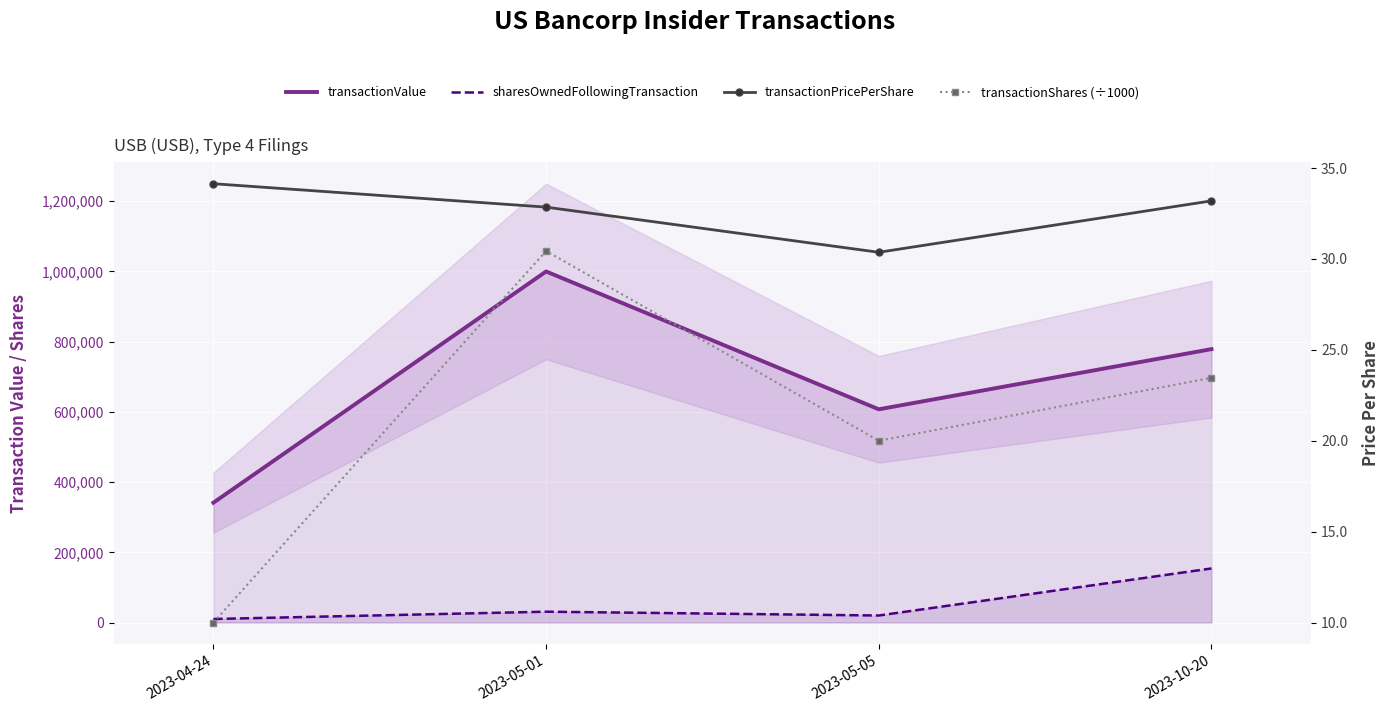

True or false: transactionValue and transactionShares (÷1000) cross at least once.

False